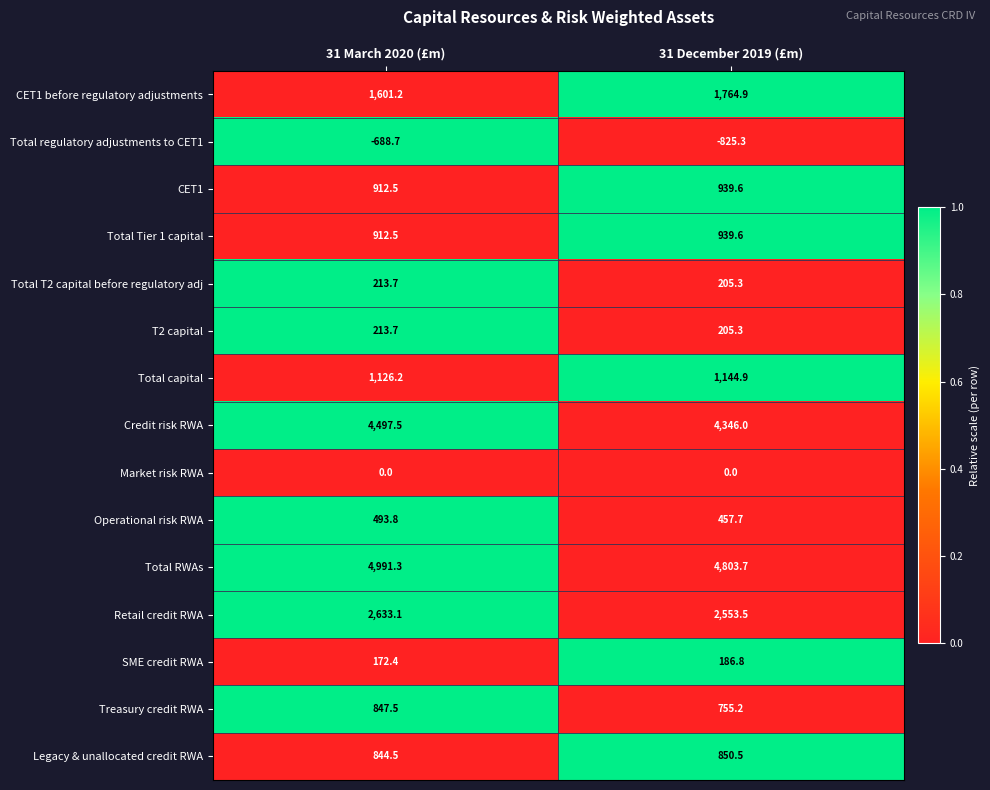

Rank the categories by Total regulatory adjustments to CET1 value from lowest to highest.

31 December 2019 (£m), 31 March 2020 (£m)